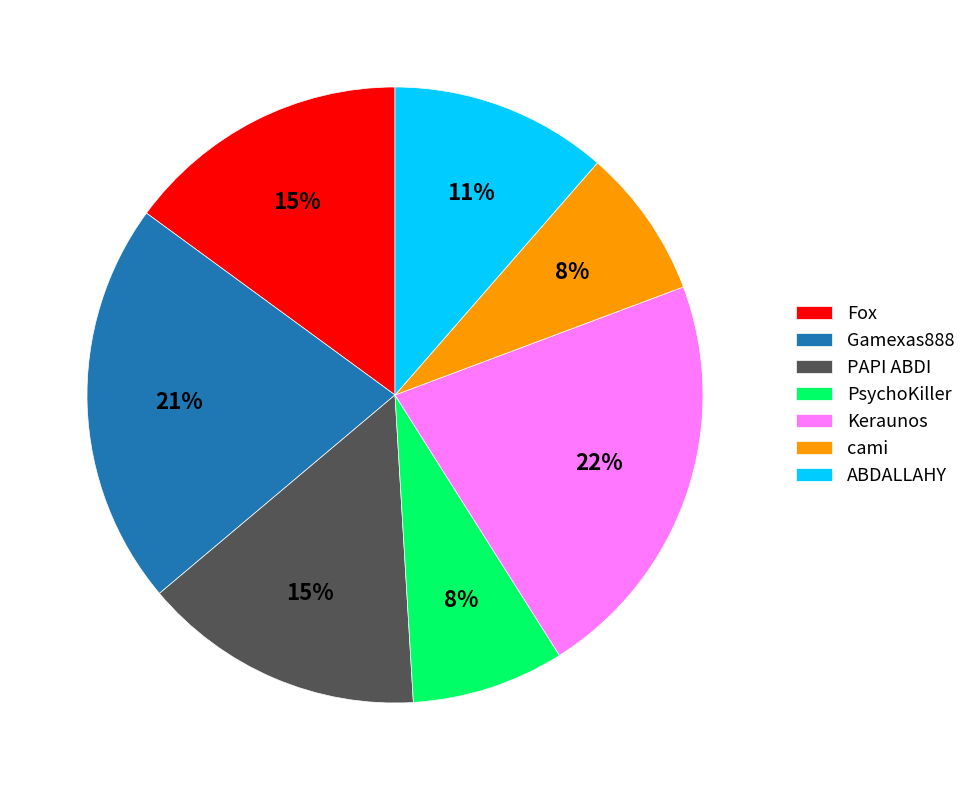

Is PAPI ABDI the majority of the pie?

No